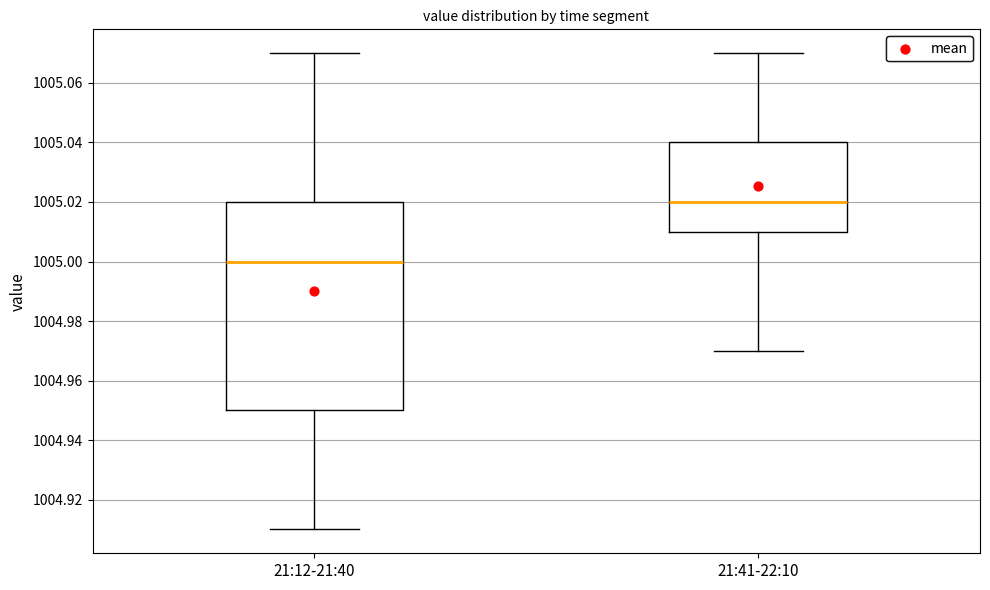

Reading left to right, read every box against the y-axis: the position of its median line, the range the box covers, and the ends of its whiskers. The values are not printed on the chart, so give them approximately, as read against the axis.

21:12-21:40: median 1005.00, box 1004.95 to 1005.02, whiskers 1004.91 to 1005.07
21:41-22:10: median 1005.02, box 1005.01 to 1005.04, whiskers 1004.97 to 1005.07